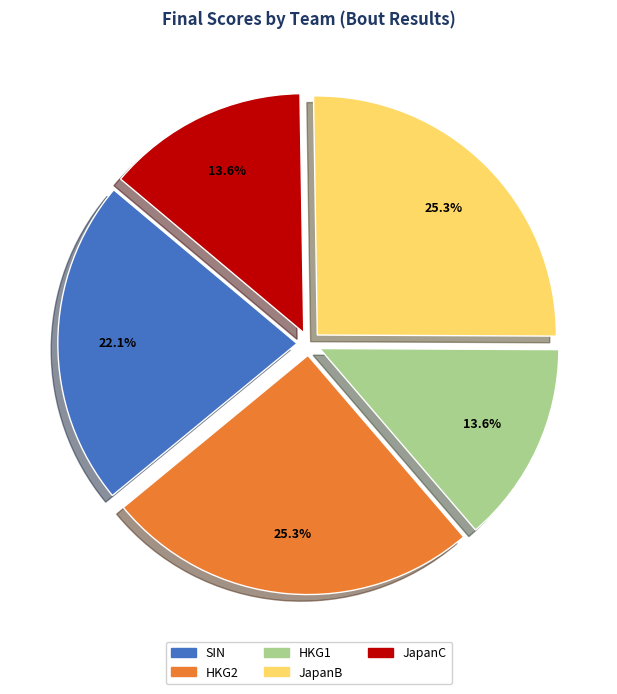

Does JapanB represent more than half of the total?

No